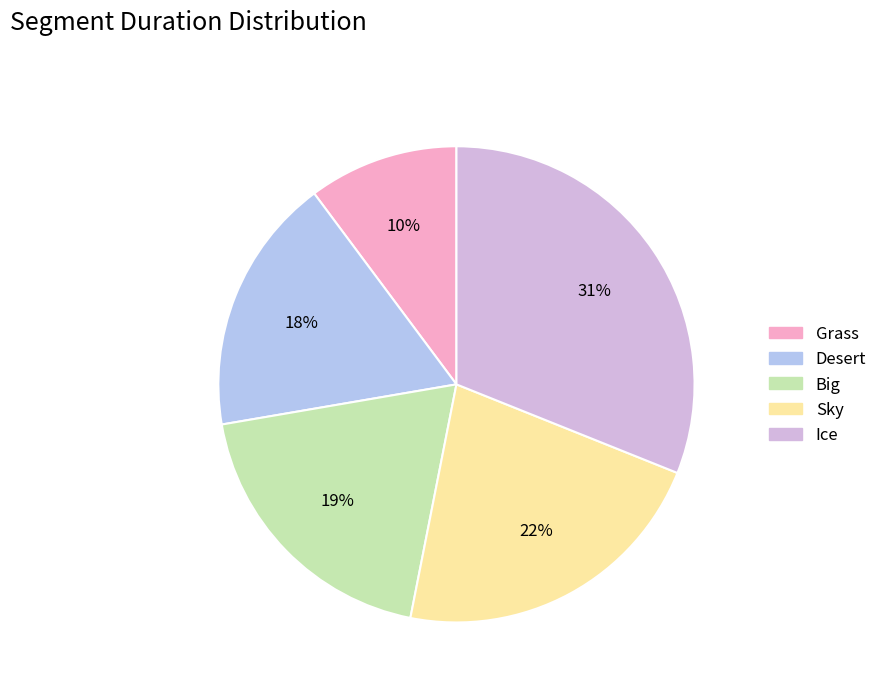

Is it true that Big is 7% of the pie?

False